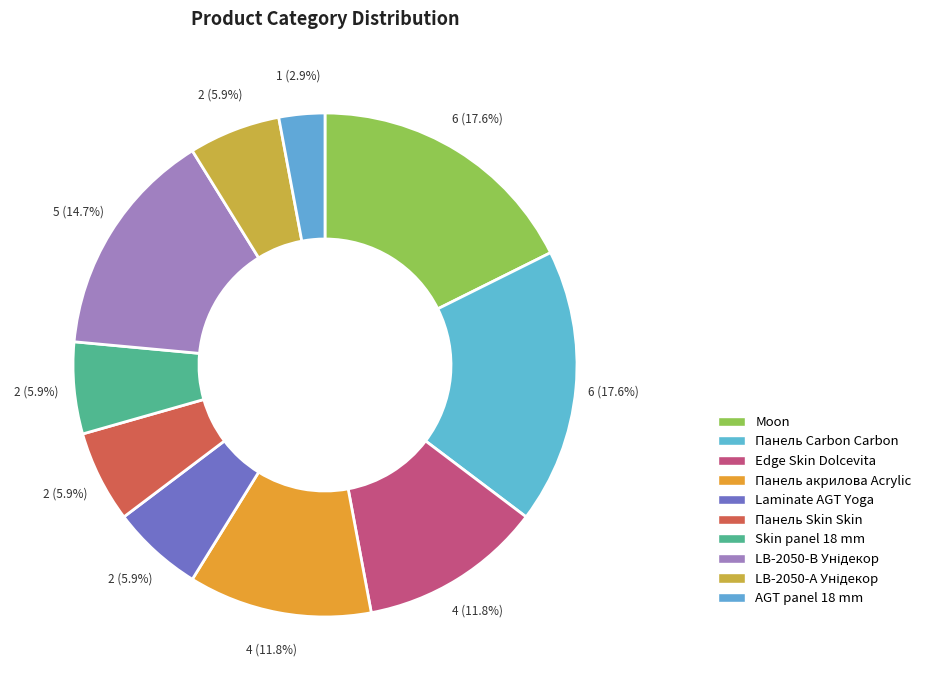

Combined, do AGT panel 18 mm and Skin panel 18 mm account for over 50%?

No